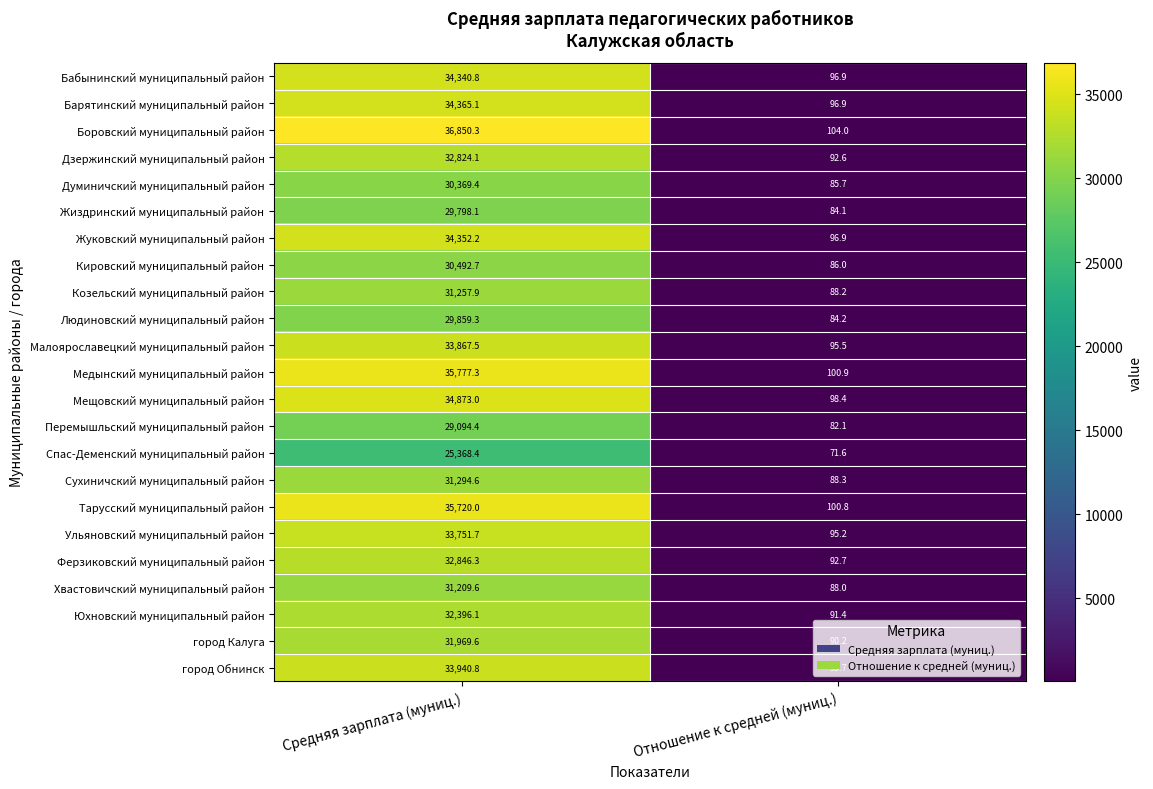

True or false: Жуковский муниципальный район has a value of 26.0 at Отношение к средней (муниц.).

False